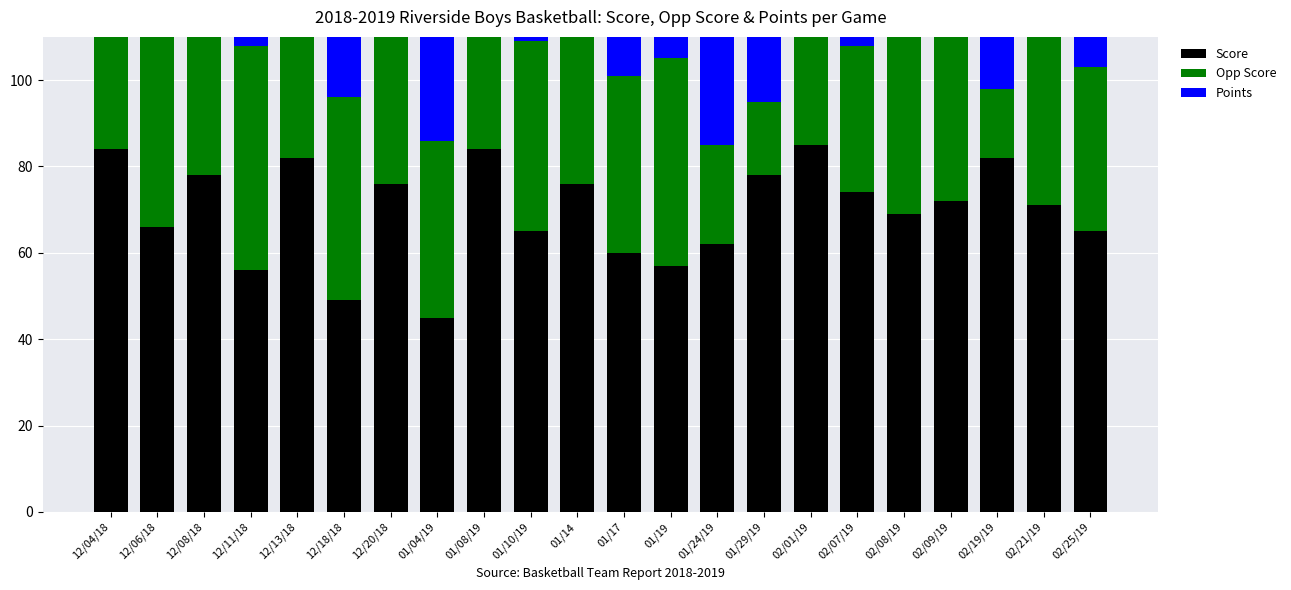

Reading right to left, transcribe all the data shown in this chart.

Score: 65	71	82	72	69	74	85	78	62	57	60	76	65	84	45	76	49	82	56	78	66	84
Opp Score: 38	44	16	59	55	34	28	17	23	48	41	39	44	52	41	45	47	31	52	49	44	52
Points: 47	47	41	50	48	44	47	41	43	52	46	44	47	46	52	44	50	41	52	41	50	49